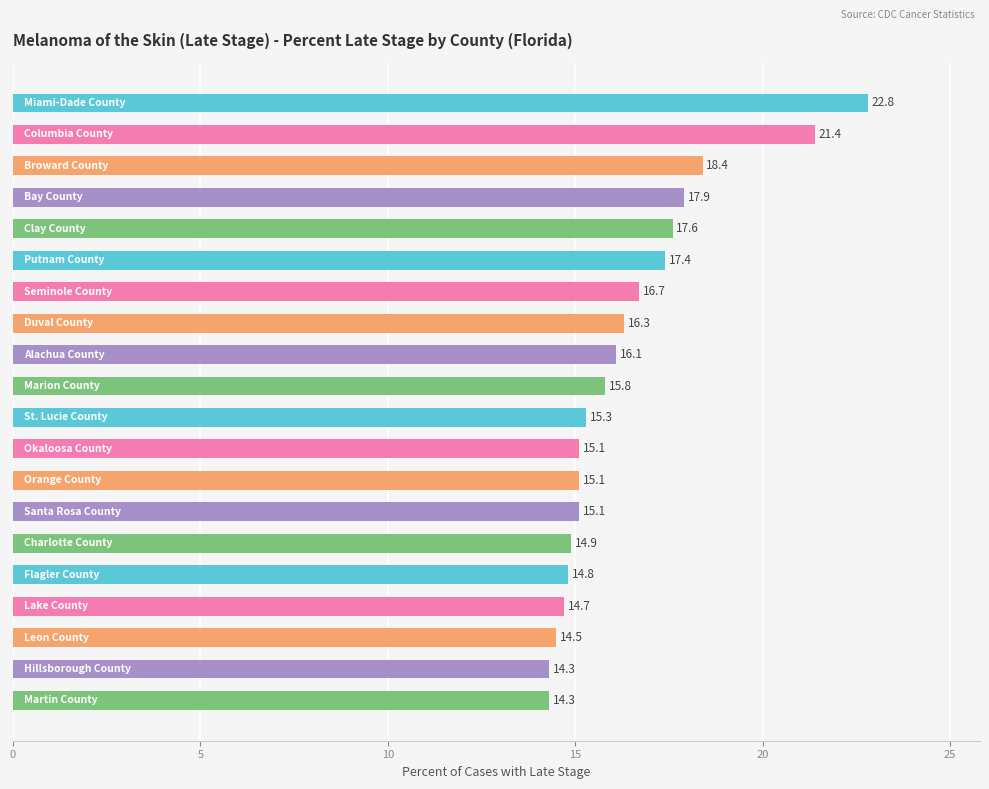

What is the difference between the maximum and minimum values?

8.5